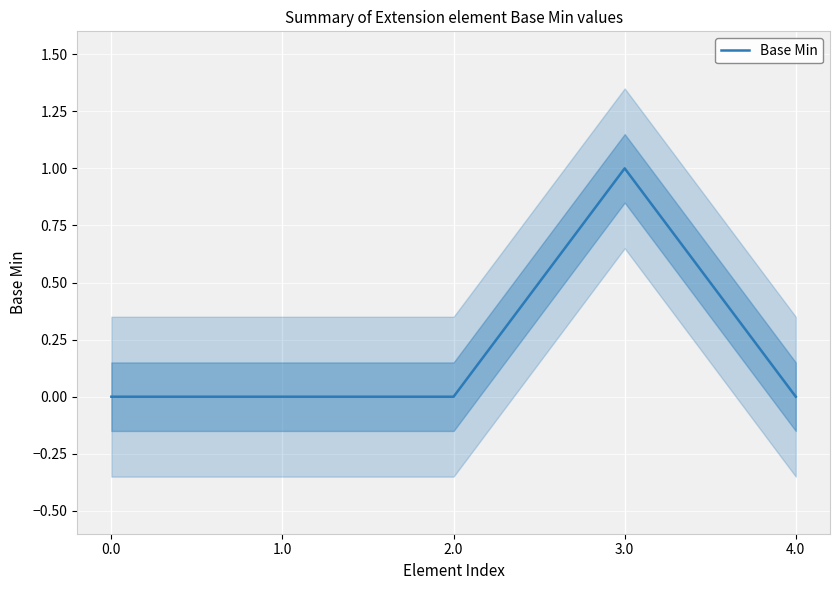

List the labels in order of value, largest first.

3.0, 0.0, 1.0, 2.0, 4.0